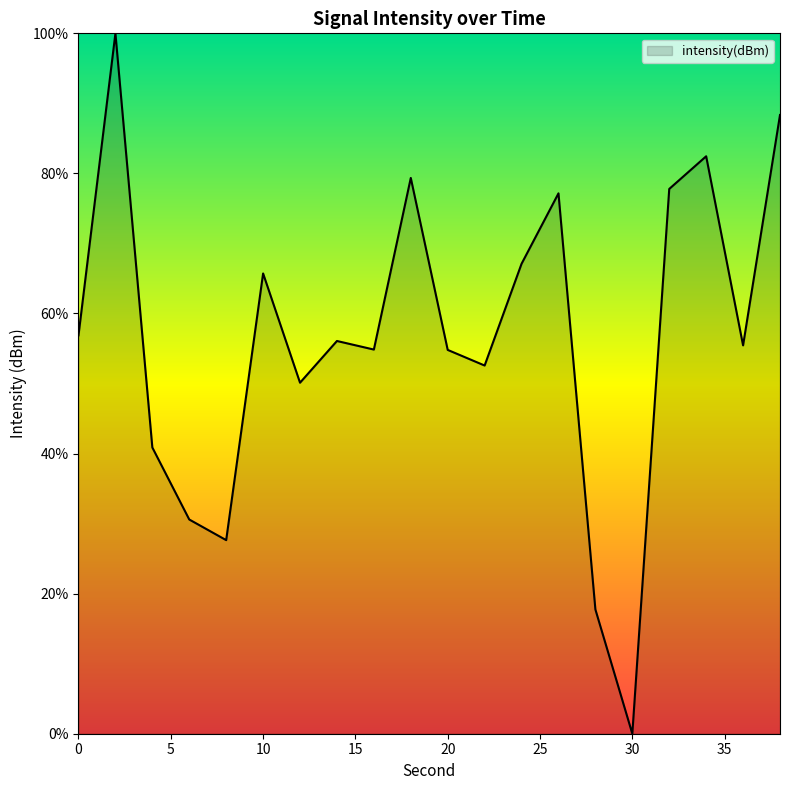

What is the sum of all values?

1135.5